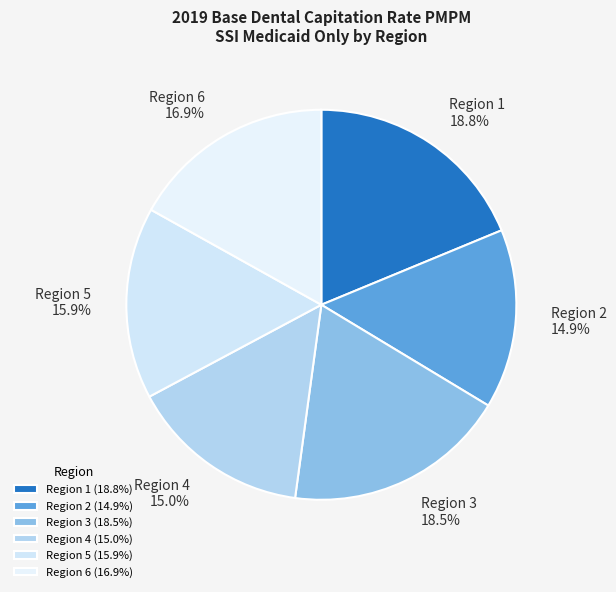

To the nearest percent, what is the combined percentage of Region 5 and Region 2?

31%